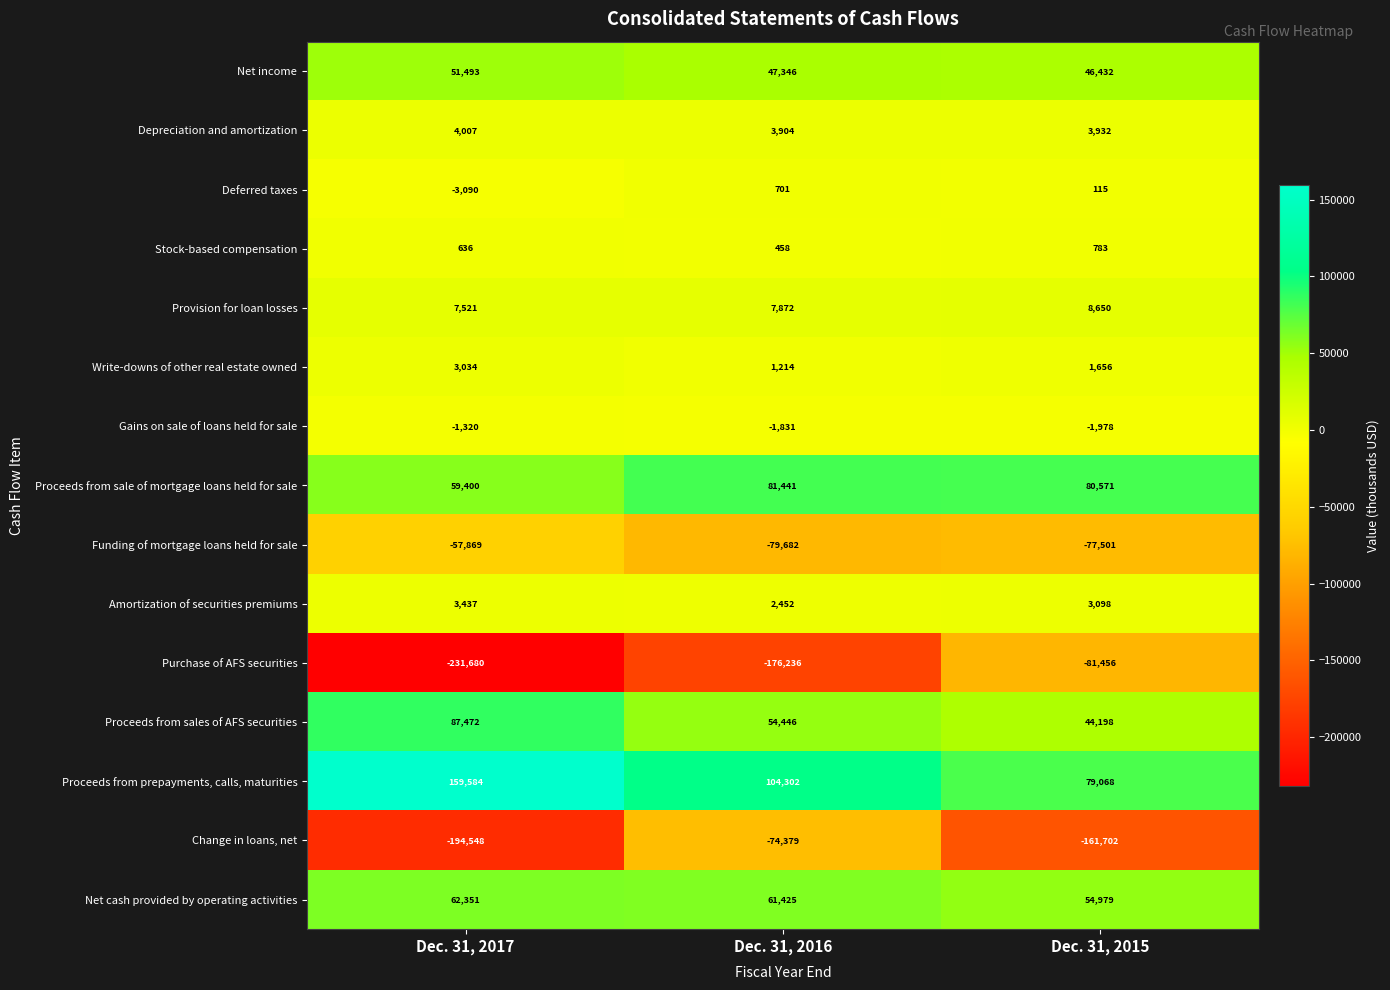

What is the difference between the Provision for loan losses values at Dec. 31, 2017 and Dec. 31, 2015?

1129